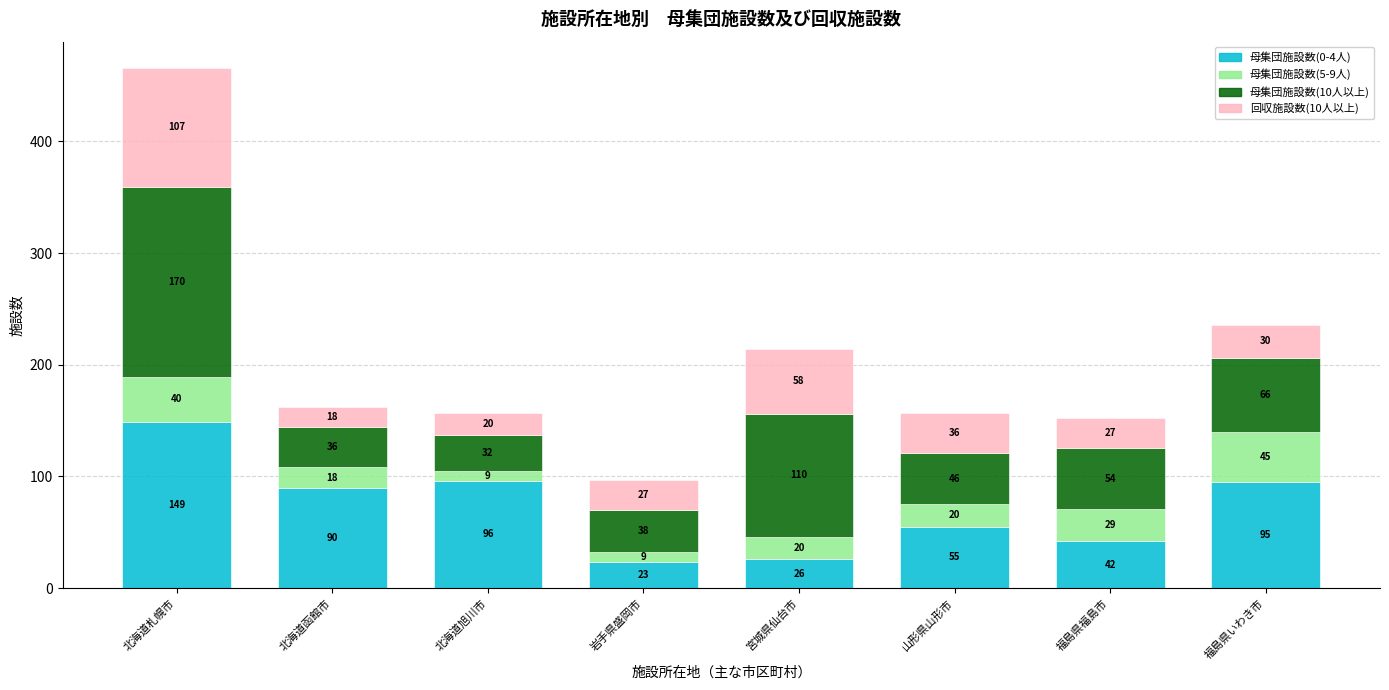

What is the lowest value of the 母集団施設数(0-4人) series?

23